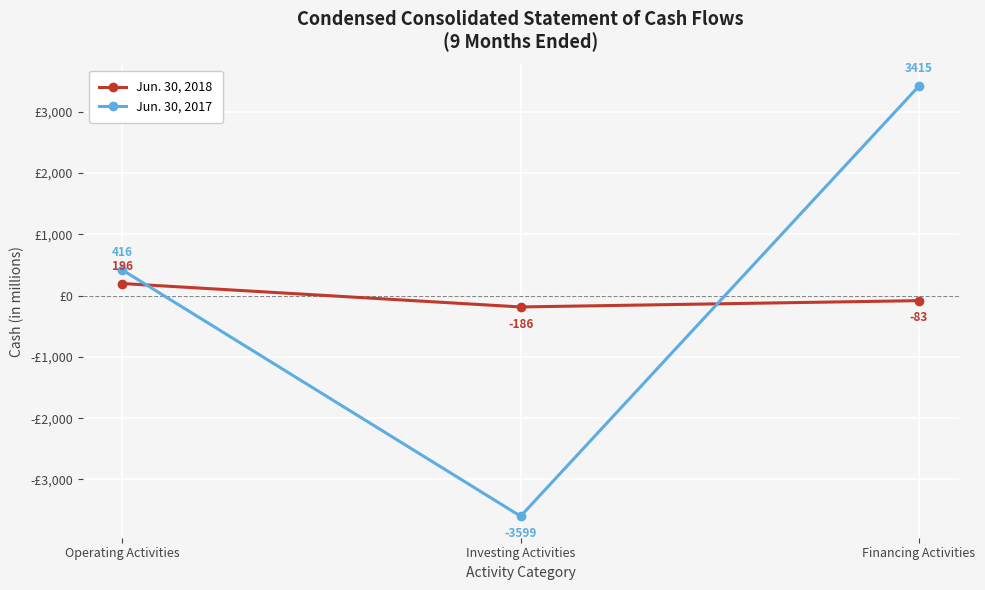

List the series in order of their peak value, highest first.

Jun. 30, 2017, Jun. 30, 2018